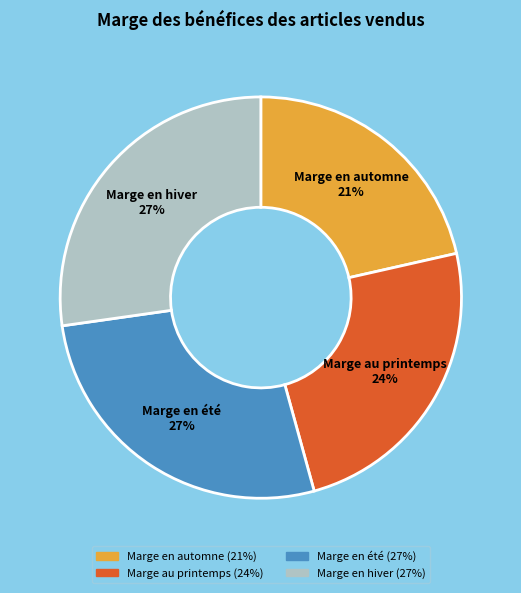

Between Marge au printemps and Marge en été, which is larger?

Marge en été